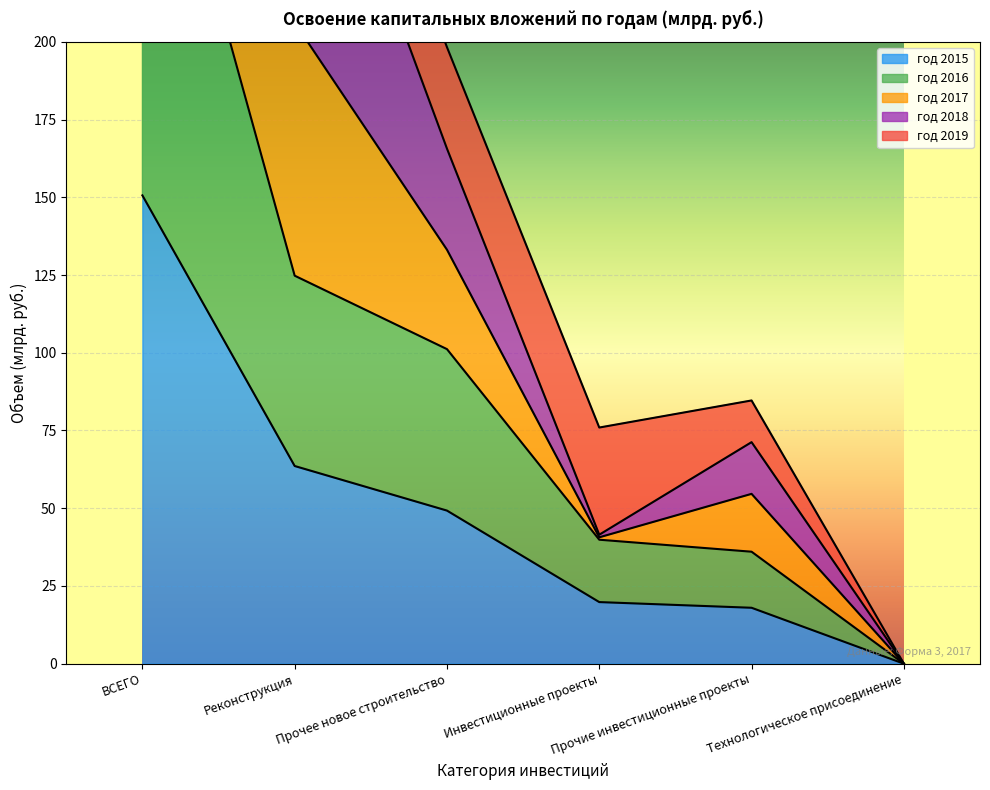

True or false: год 2015 has more than 0 points higher than both neighbors.

False